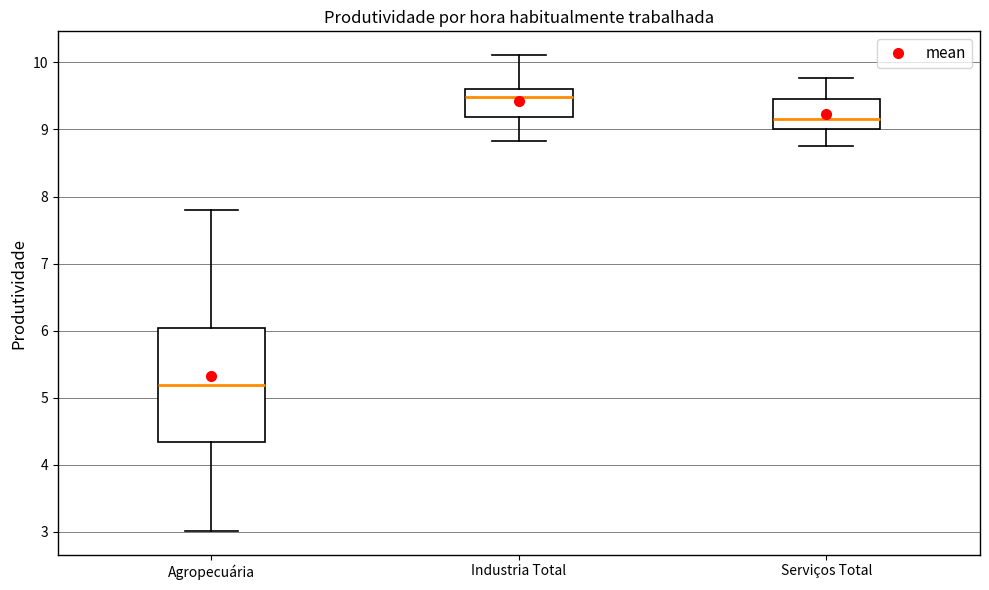

Comparing the boxes themselves (not the whiskers), which one is the tallest?

Agropecuária